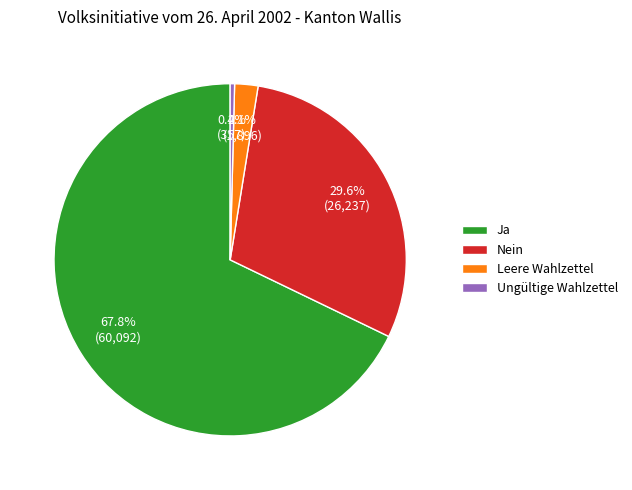

How many slices are in this pie chart?

4